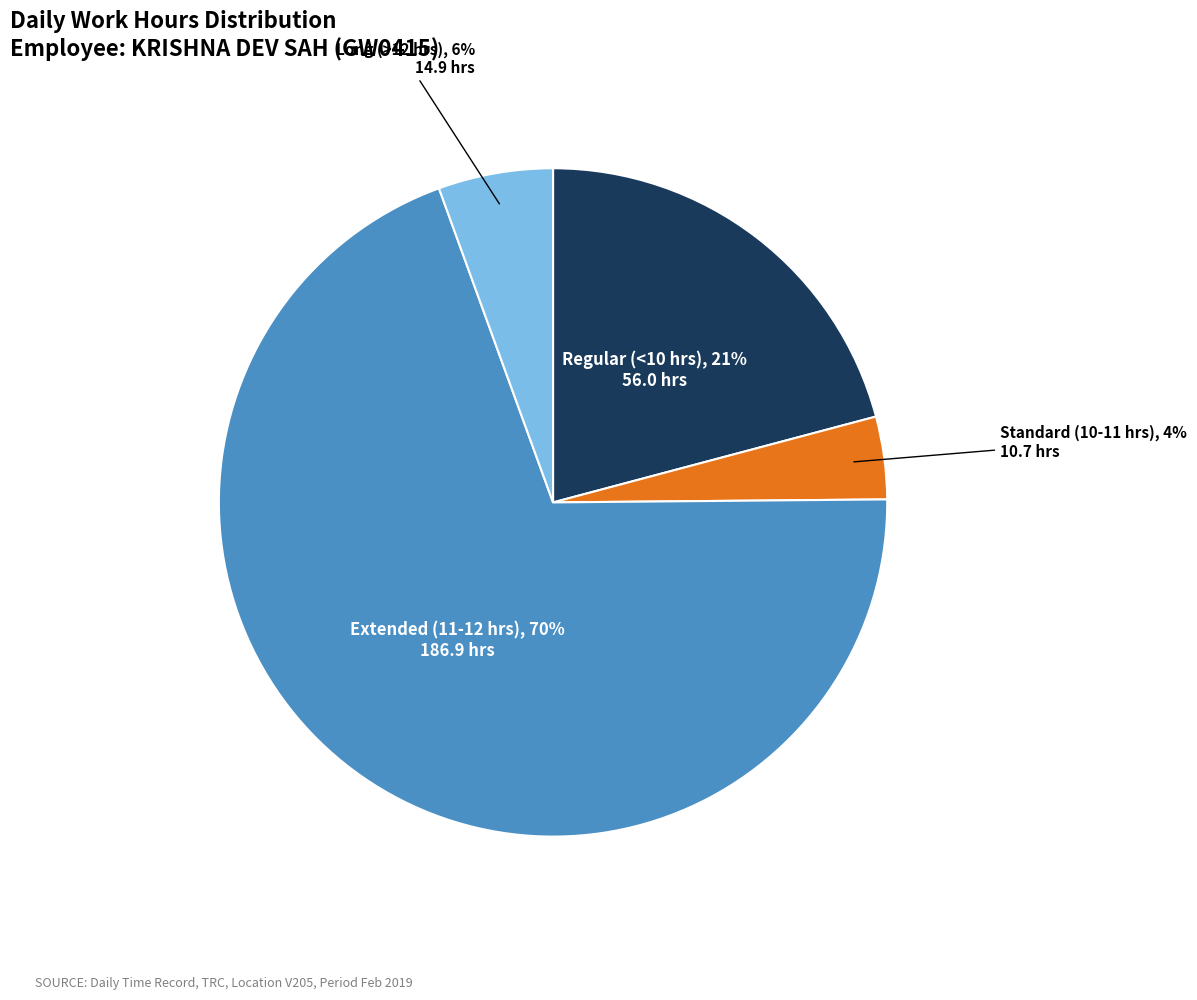

To the nearest percent, what is the average slice percentage?

25%